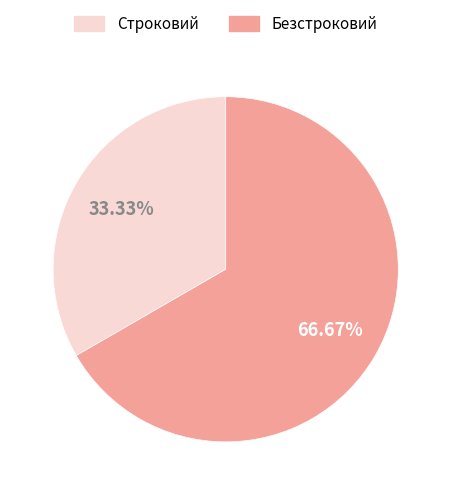

Which has a higher value, Строковий or Безстроковий?

Безстроковий